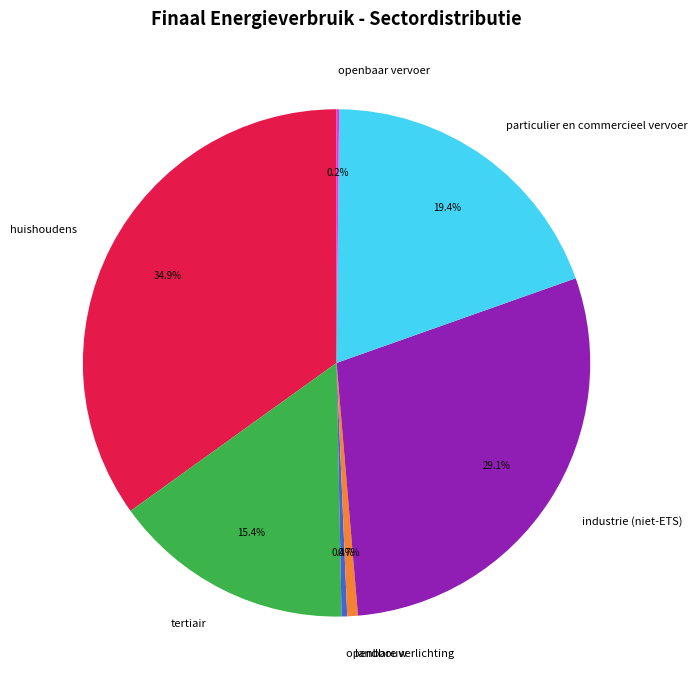

Does tertiair represent more than half of the total?

No